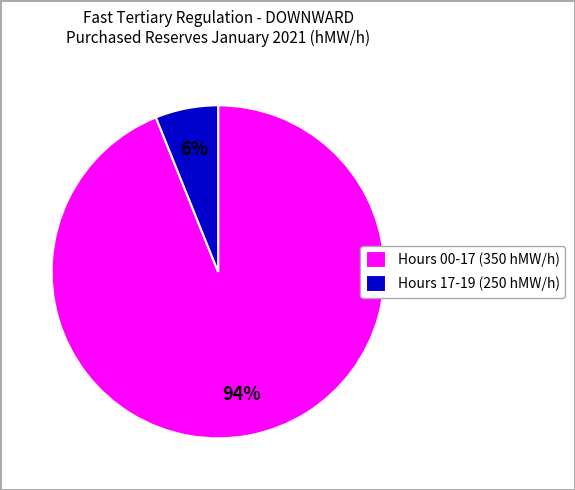

What percentage is the Hours 17-19 (250 hMW/h) slice, to the nearest percent?

6%